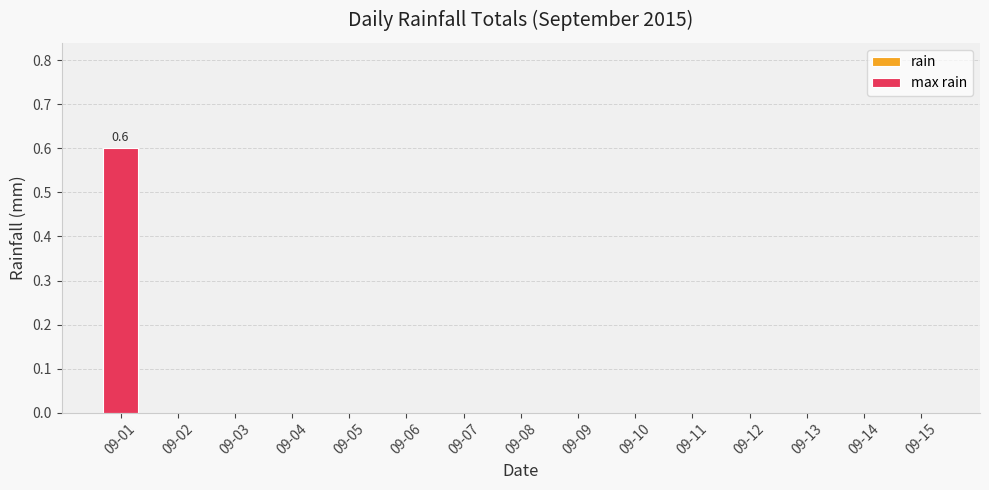

What is the sum of all values?

0.6